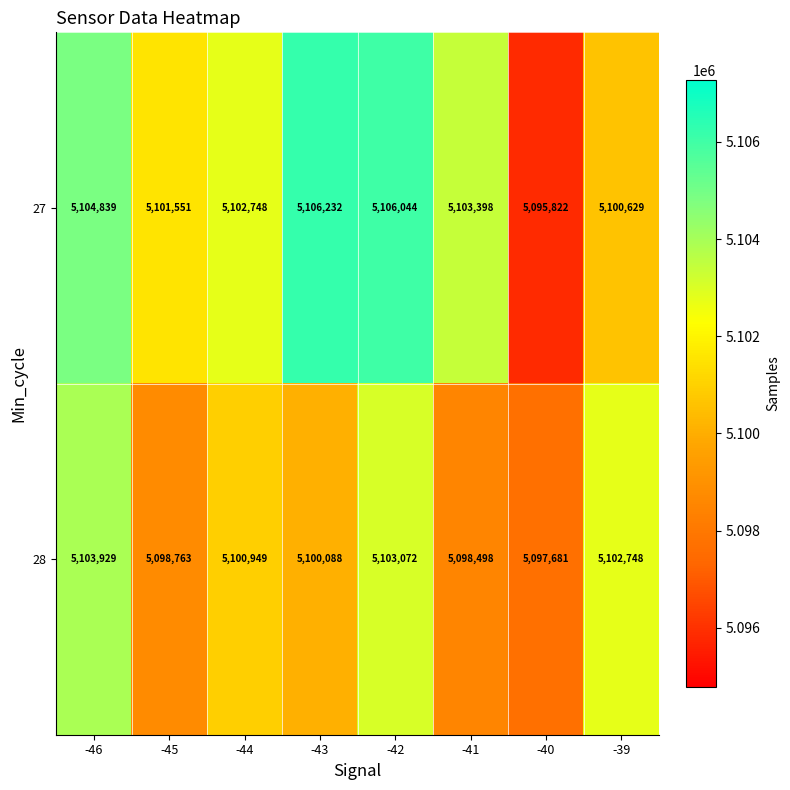

At which label does 28 first exceed 5100949?

-46